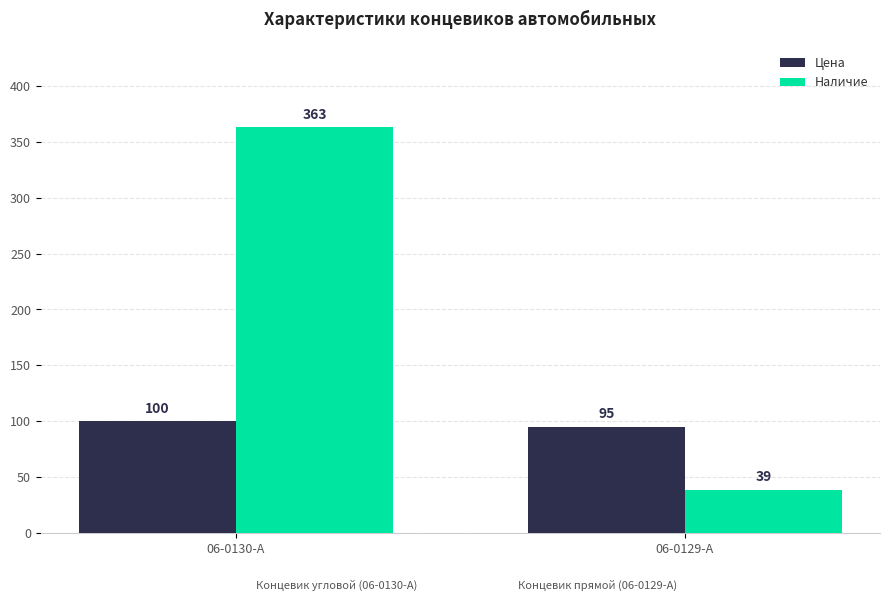

What is the value of the Цена bar at the 1st from the left?

100